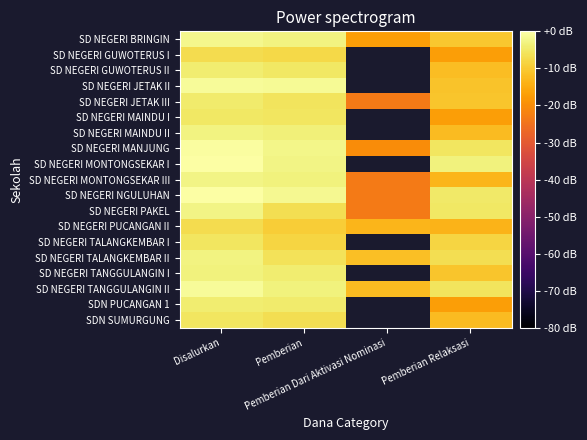

What is the sum of the SD NEGERI BRINGIN values at Pemberian Dari Aktivasi Nominasi and Disalurkan?

-19.2